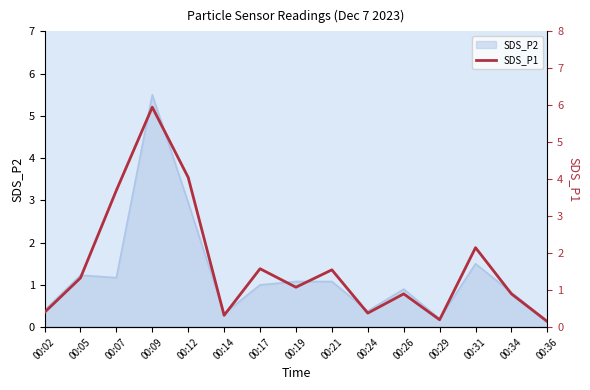

Reading left to right, what are all the values shown in this chart?

00:02=0.4	00:05=1.3	00:07=3.7	00:09=6.0	00:12=4.0	00:14=0.3	00:17=1.6	00:19=1.1	00:21=1.6	00:24=0.4	00:26=0.9	00:29=0.2	00:31=2.1	00:34=0.9	00:36=0.1